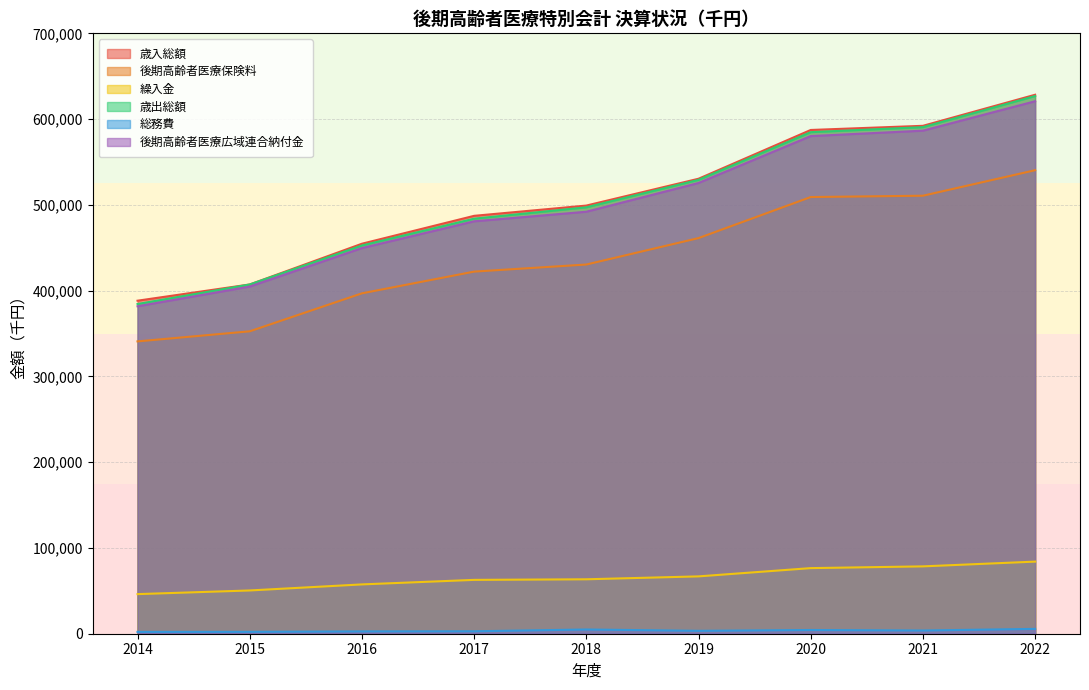

What is the approximate value of 歳入総額 at 2021?

592178